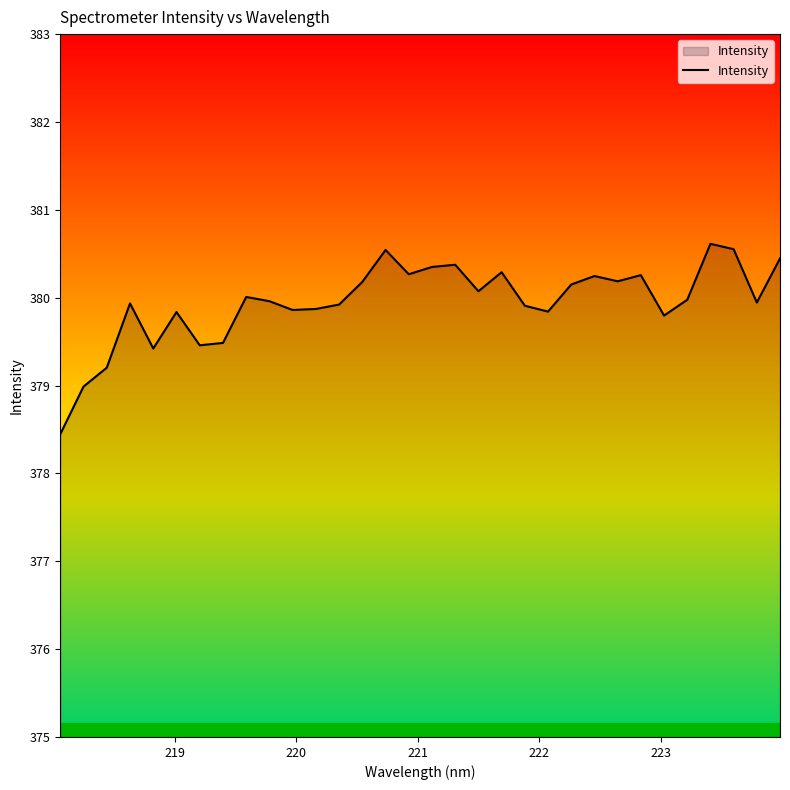

What is the average value?

379.9